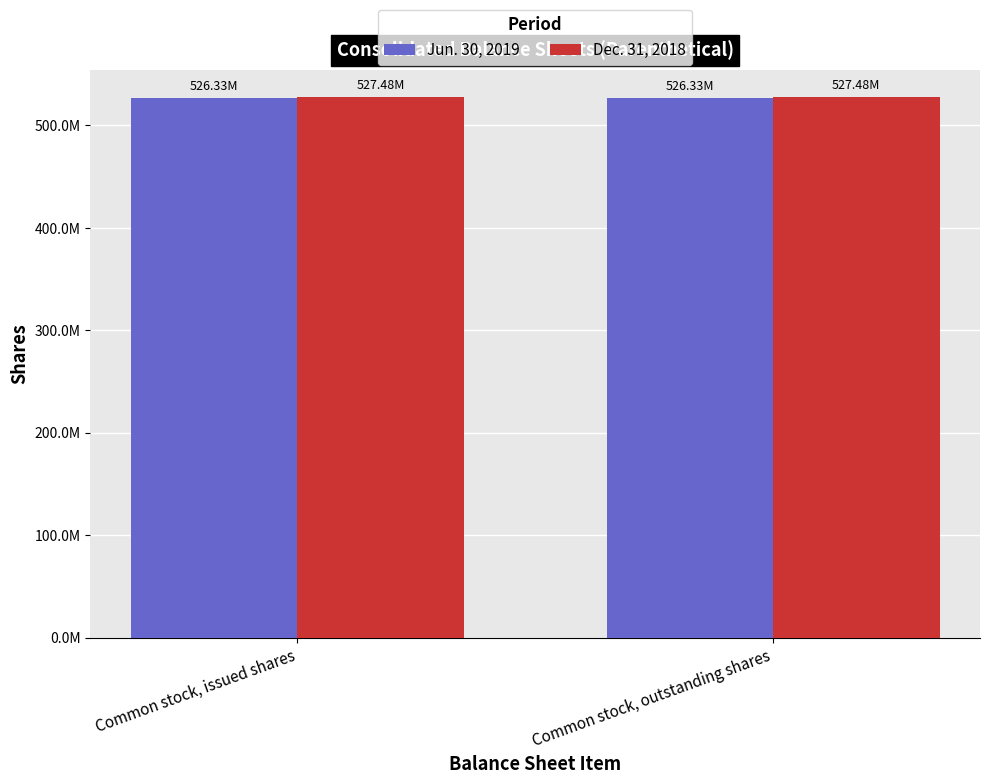

Reading left to right, transcribe all the data shown in this chart.

Jun. 30, 2019: 526333157	526333157
Dec. 31, 2018: 527479528	527479528